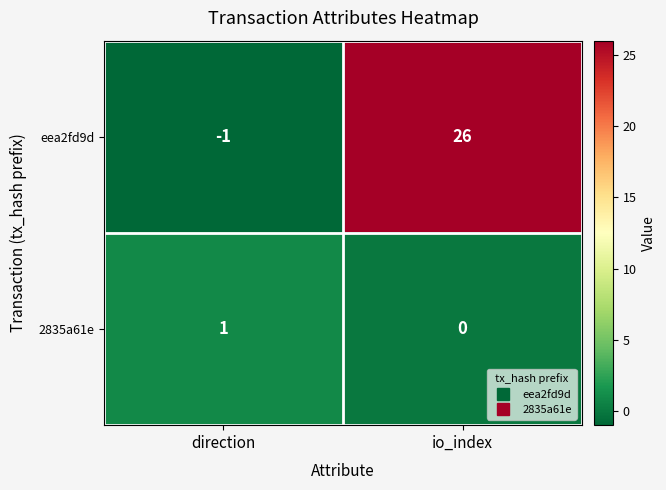

What is the maximum value shown in the chart?

26